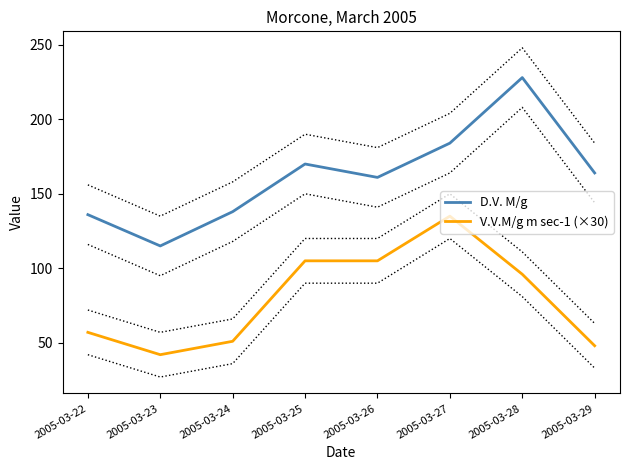

Between 2005-03-28 and 2005-03-27, which is larger?

2005-03-28